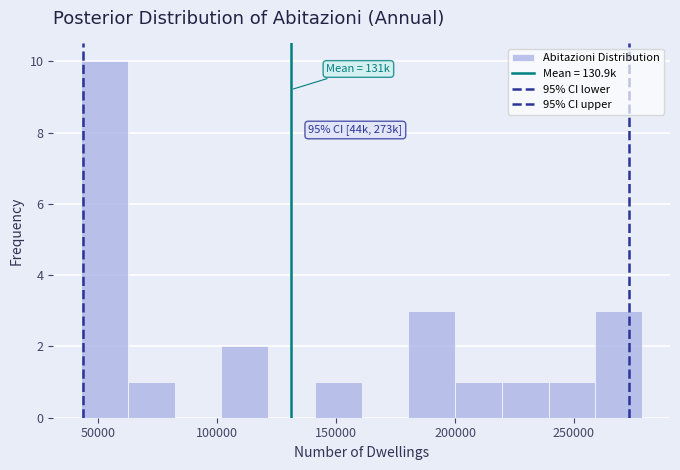

Read against the x-axis, roughly where is the centre of the tallest bar?

55000